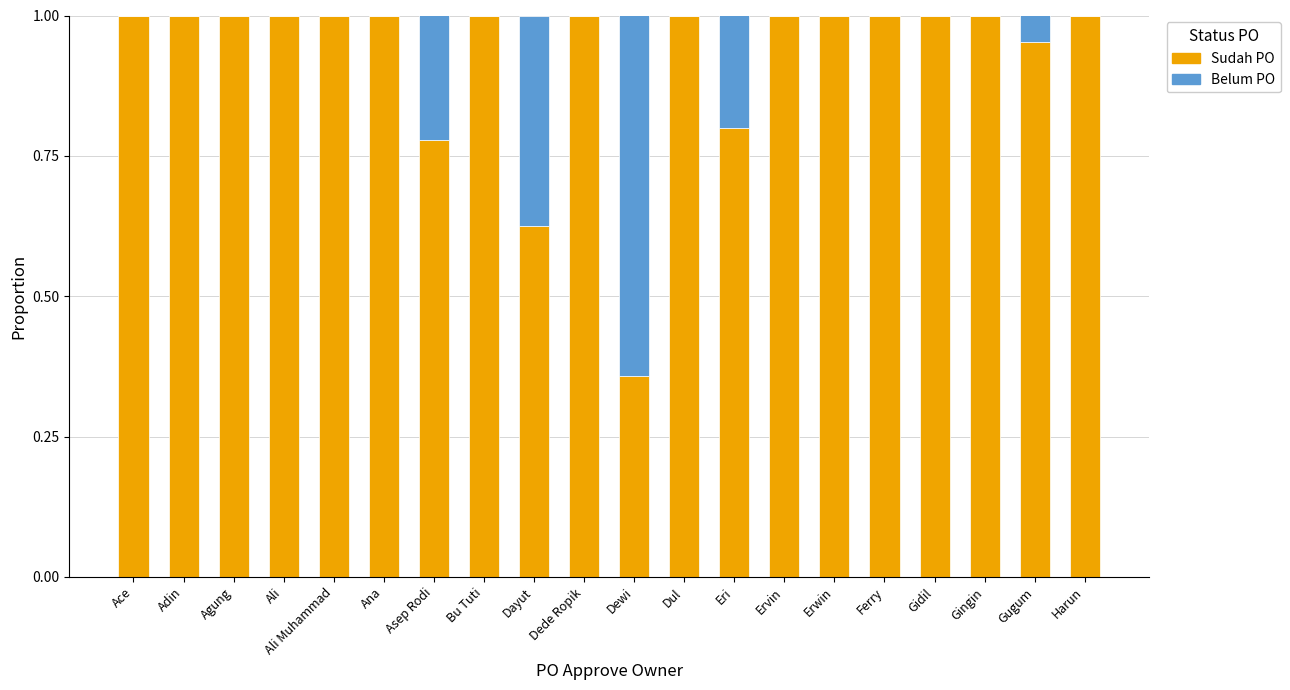

True or false: Sudah PO has a value of 1.0 at Ace.

True